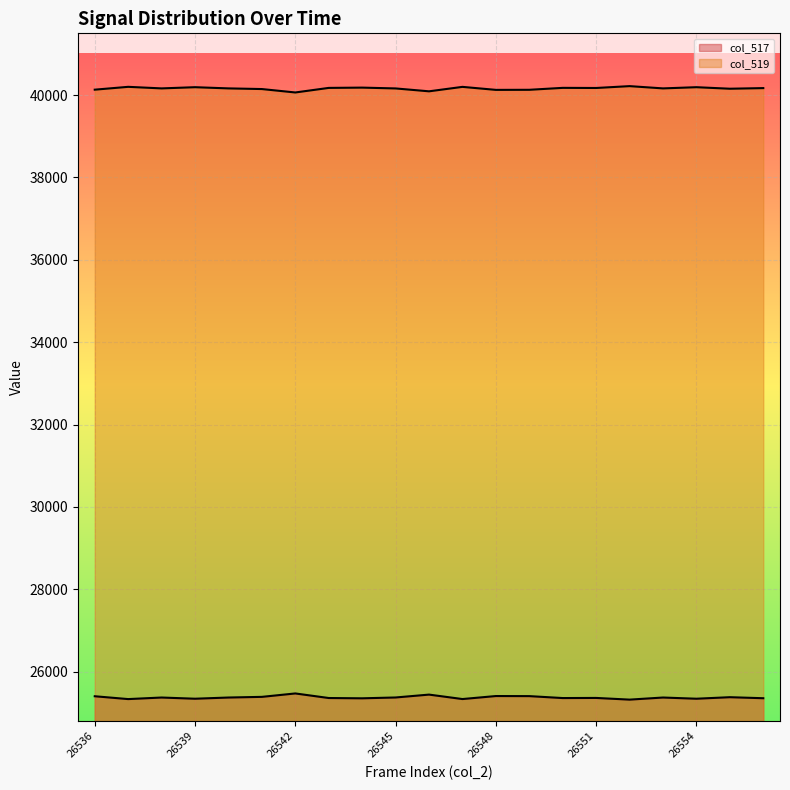

At 26536, list the series in order from smallest to largest.

col_517, col_519